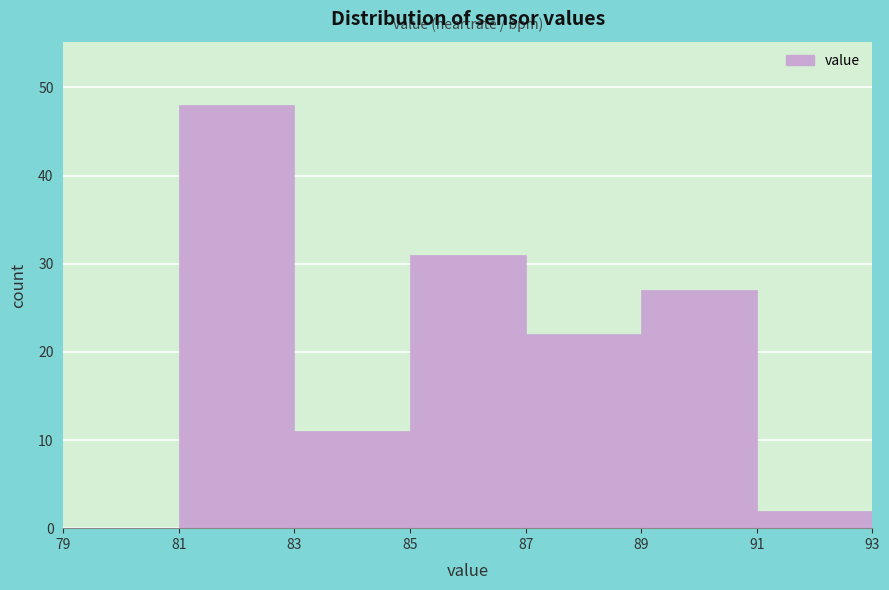

Over which range of the x-axis is the bar tallest?

81 to 83